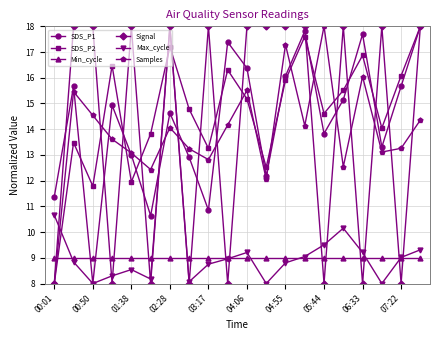

How many intersections are there between SDS_P1 and Samples?

10